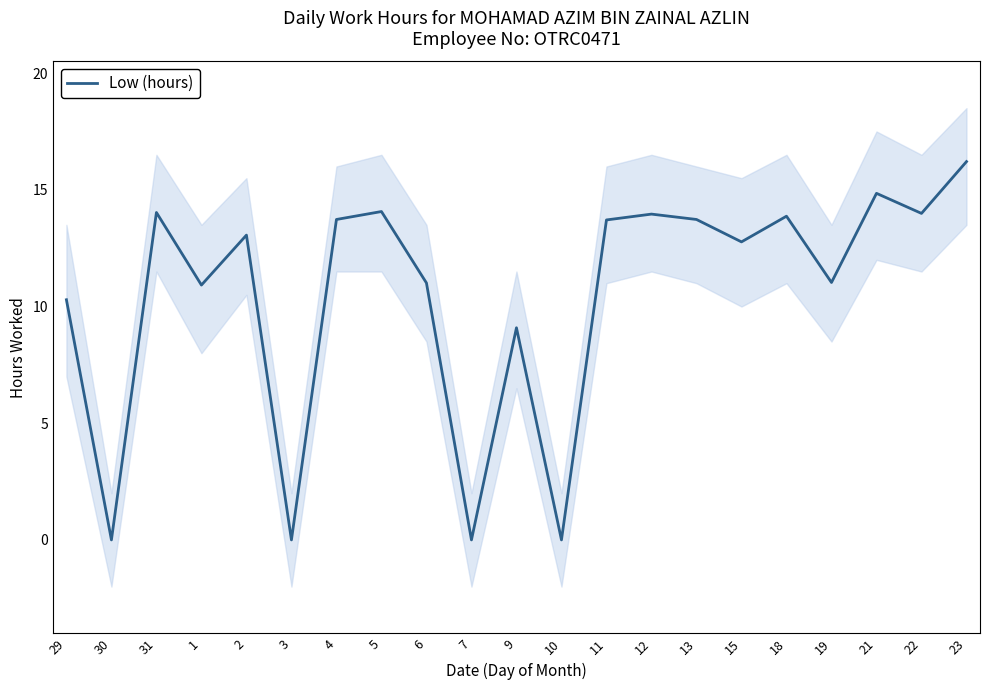

List the labels in order of value, largest first.

23, 21, 5, 31, 22, 12, 18, 4, 13, 11, 2, 15, 19, 6, 1, 29, 9, 30, 3, 7, 10